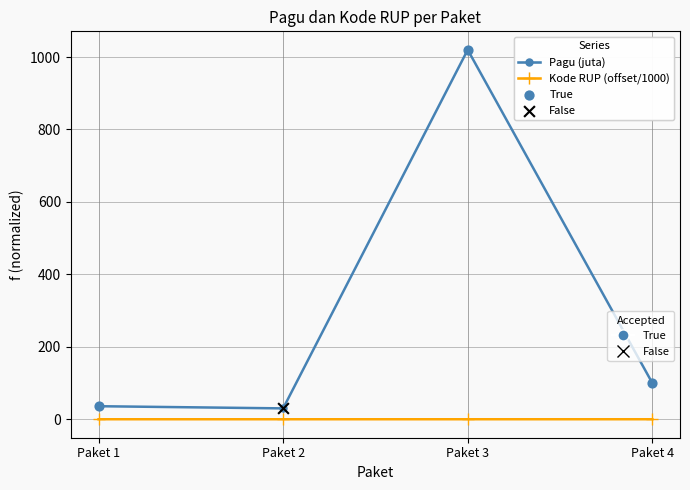

Which category has the highest value across all series?

Paket 3